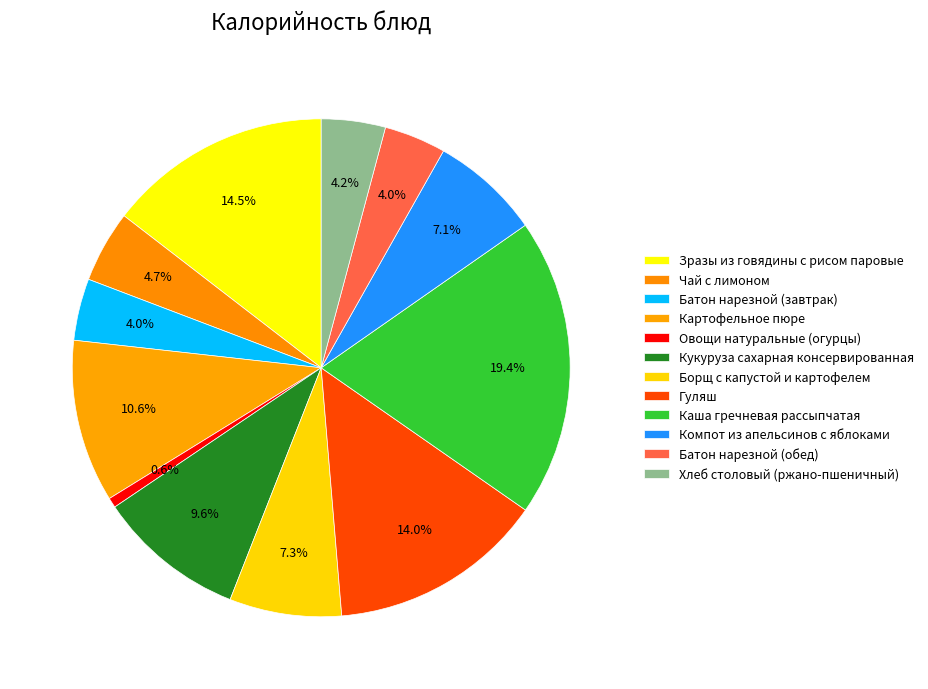

What is the change in value from Овощи натуральные (огурцы) to Компот из апельсинов с яблоками?

+84.6